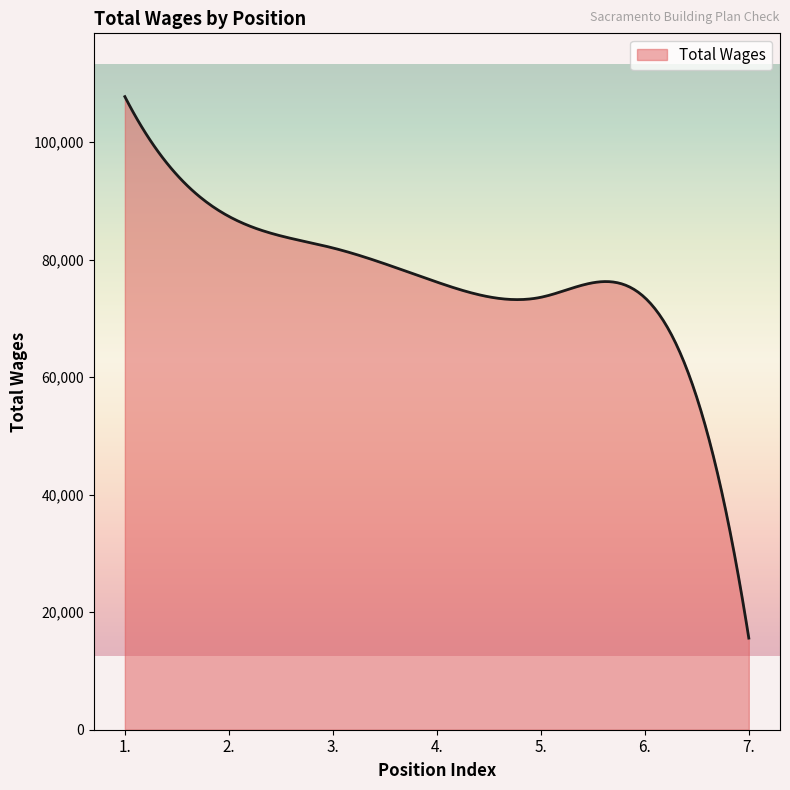

How many lines are shown in the chart?

1